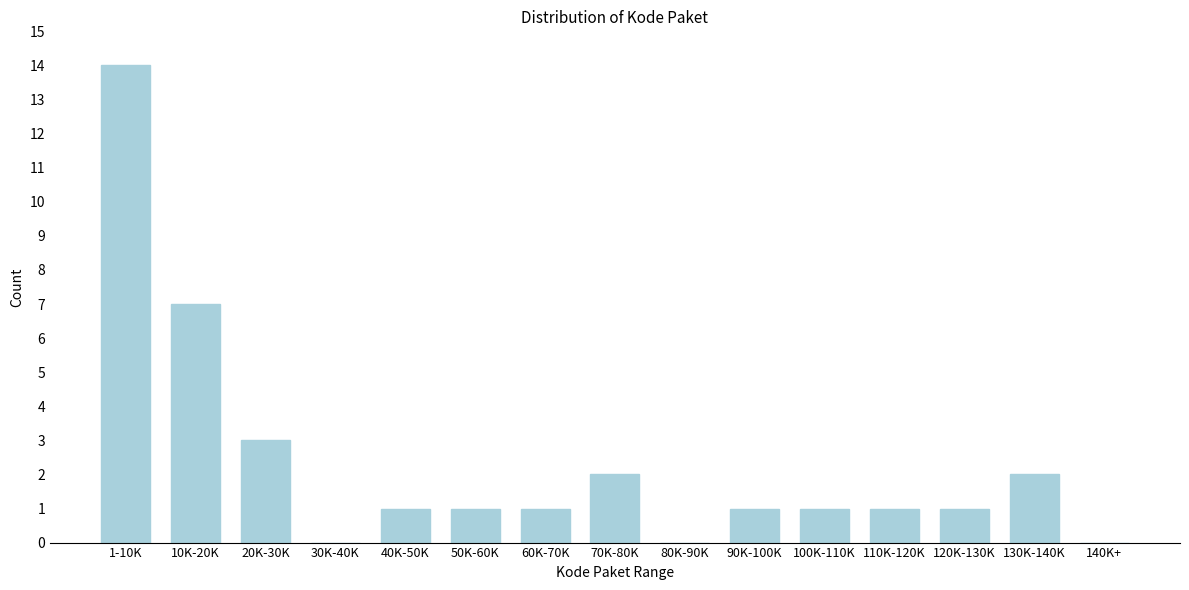

Reading left to right, transcribe all the data shown in this chart.

1-10K=14	10K-20K=7	20K-30K=3	30K-40K=0	40K-50K=1	50K-60K=1	60K-70K=1	70K-80K=2	80K-90K=0	90K-100K=1	100K-110K=1	110K-120K=1	120K-130K=1	130K-140K=2	140K+=0